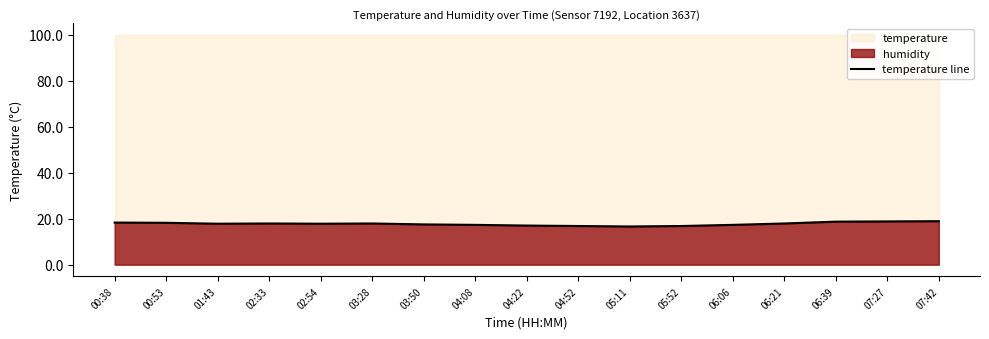

Rank the categories by value from lowest to highest.

05:11, 04:52, 05:52, 04:22, 04:08, 06:06, 03:50, 01:43, 02:54, 02:33, 03:28, 06:21, 00:53, 00:38, 06:39, 07:27, 07:42